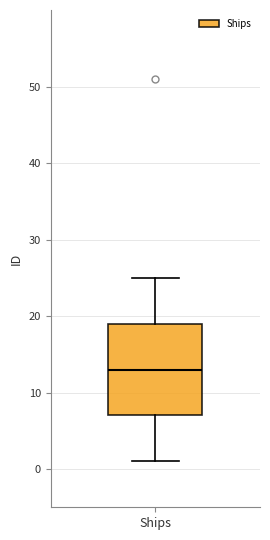

Where does the upper whisker of the box for Ships end on the y-axis? The values are not printed on the chart, so give them approximately, as read against the axis.

25